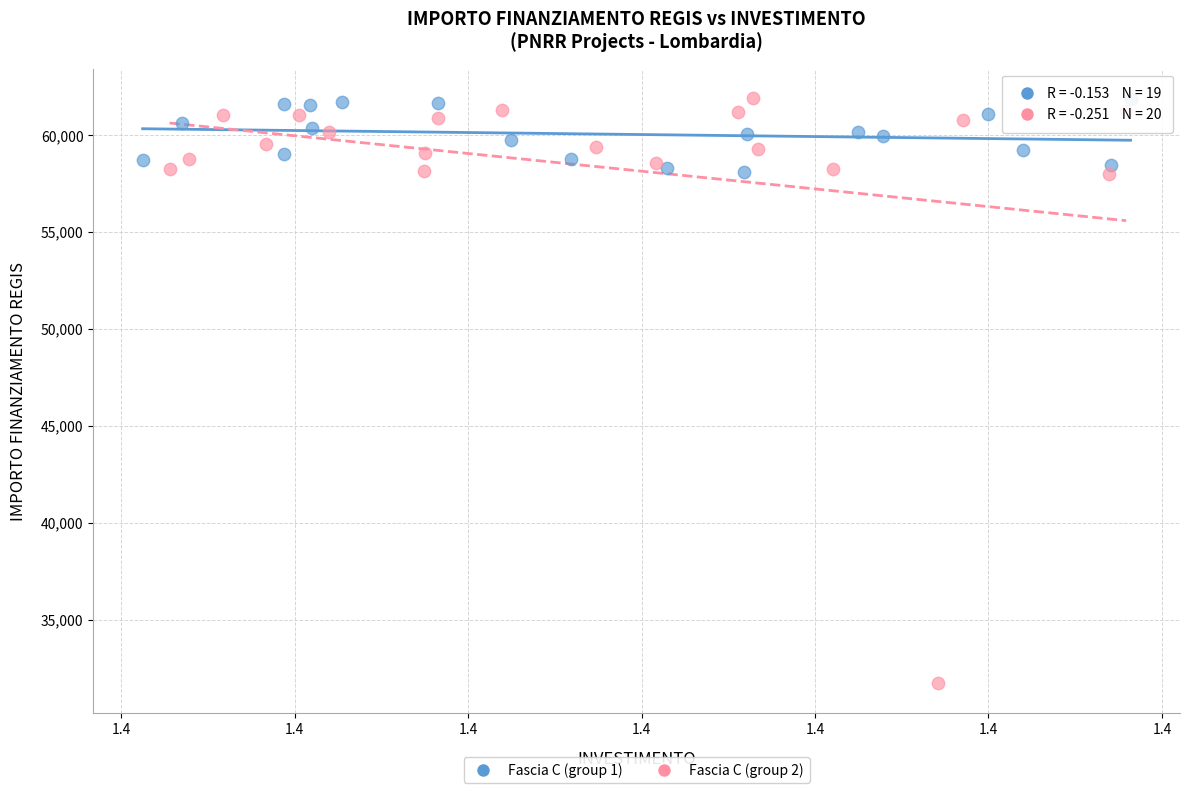

Which series has the largest Y range (max minus min)?

Fascia C (group 2)